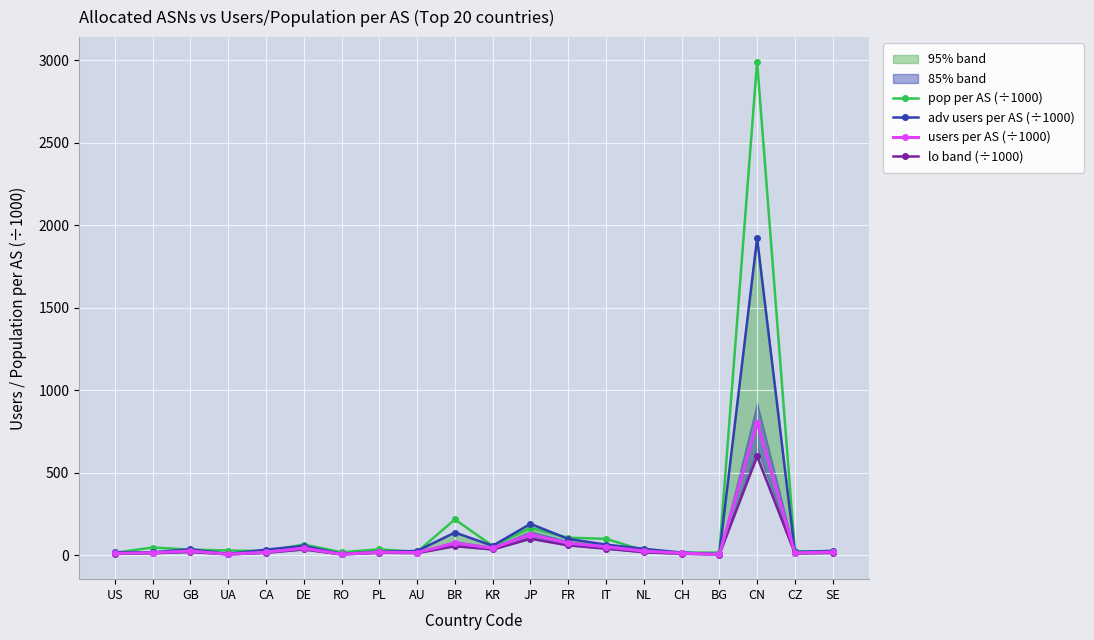

Is the value of lo band (÷1000) at RO greater than the value of pop per AS (÷1000) at BR?

No